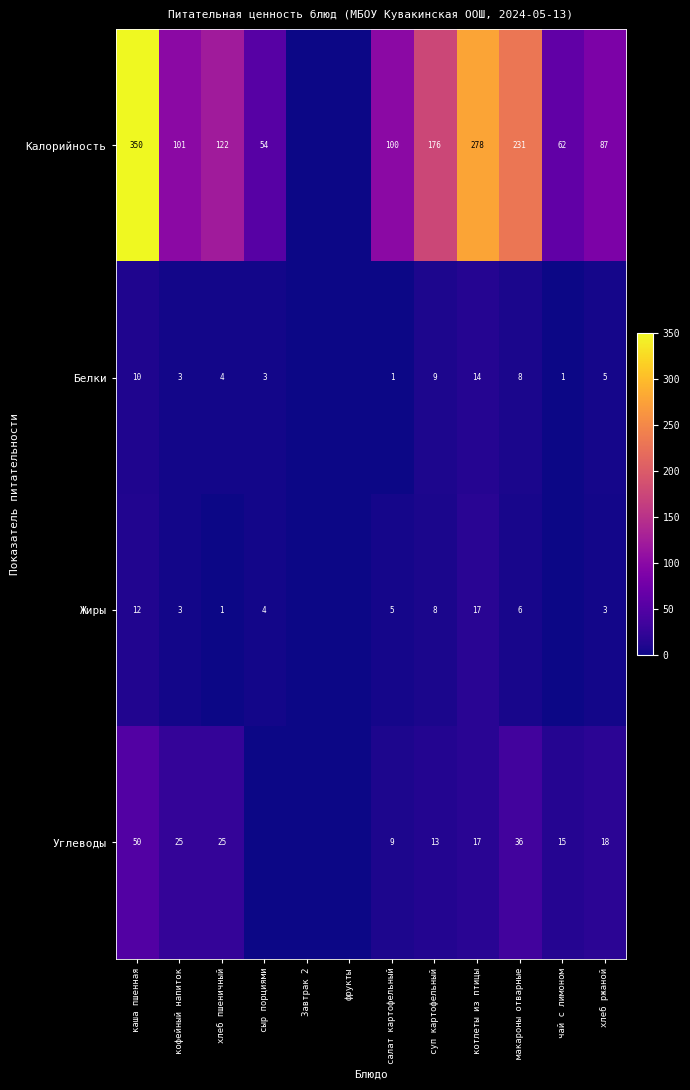

What is the difference between the Калорийность values at хлеб пшеничный and суп картофельный?

54